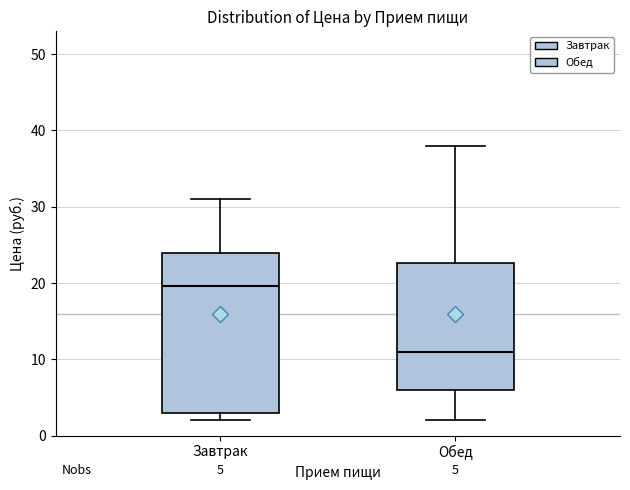

Which box has the lowest median line?

Обед